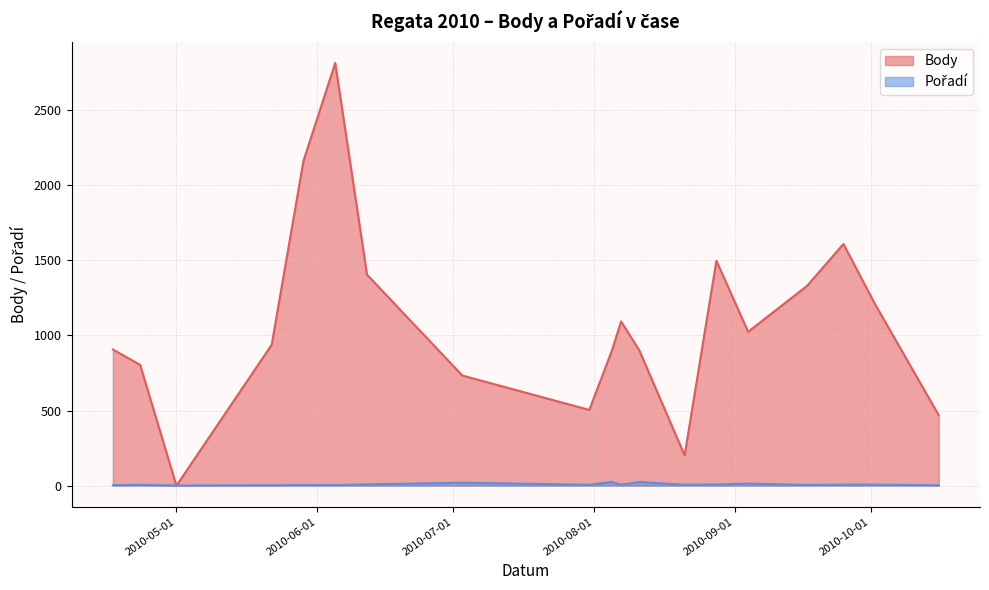

Between 2010-04-23 and 2010-05-29, which series saw the biggest shift?

Body